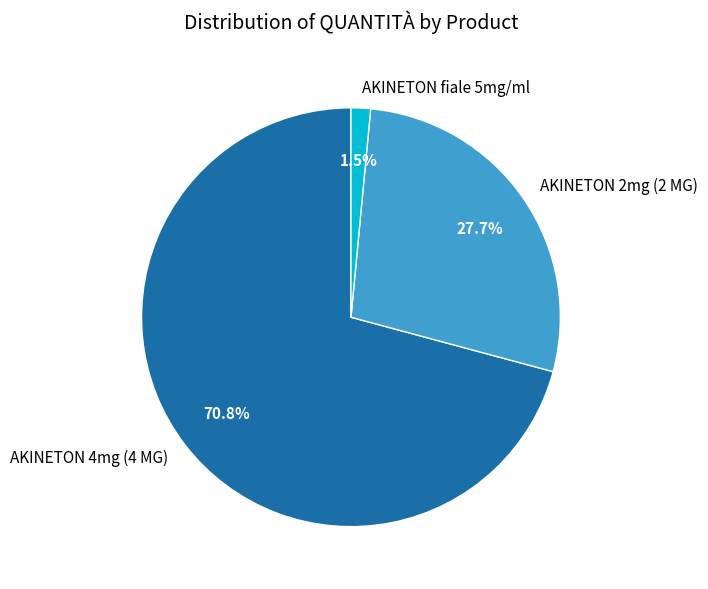

Rank the categories by value from highest to lowest.

AKINETON 4mg (4 MG), AKINETON 2mg (2 MG), AKINETON fiale 5mg/ml